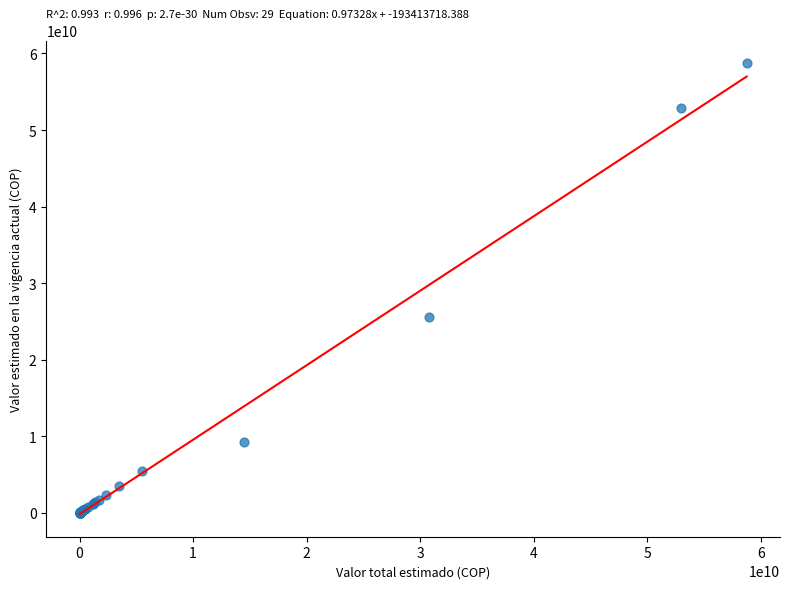

What Y value in the scatter plot is closest to 29378000000?

25592074729